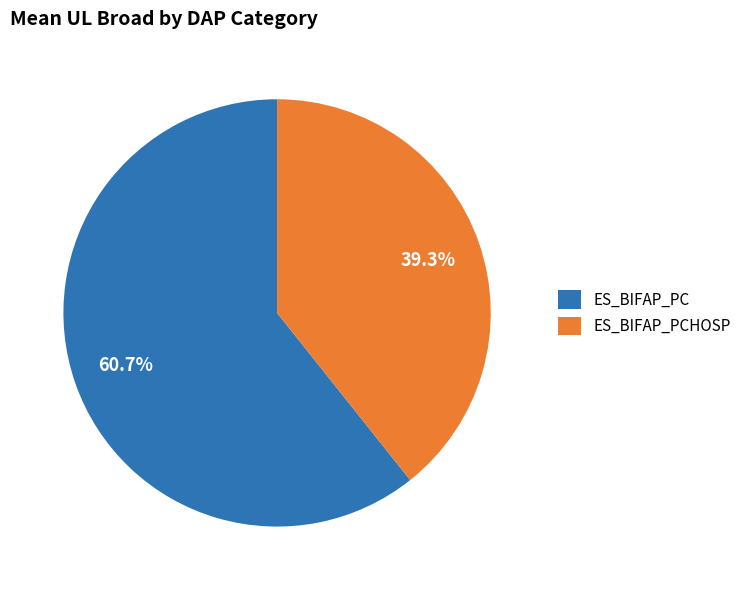

Count the number of slices in the pie.

2